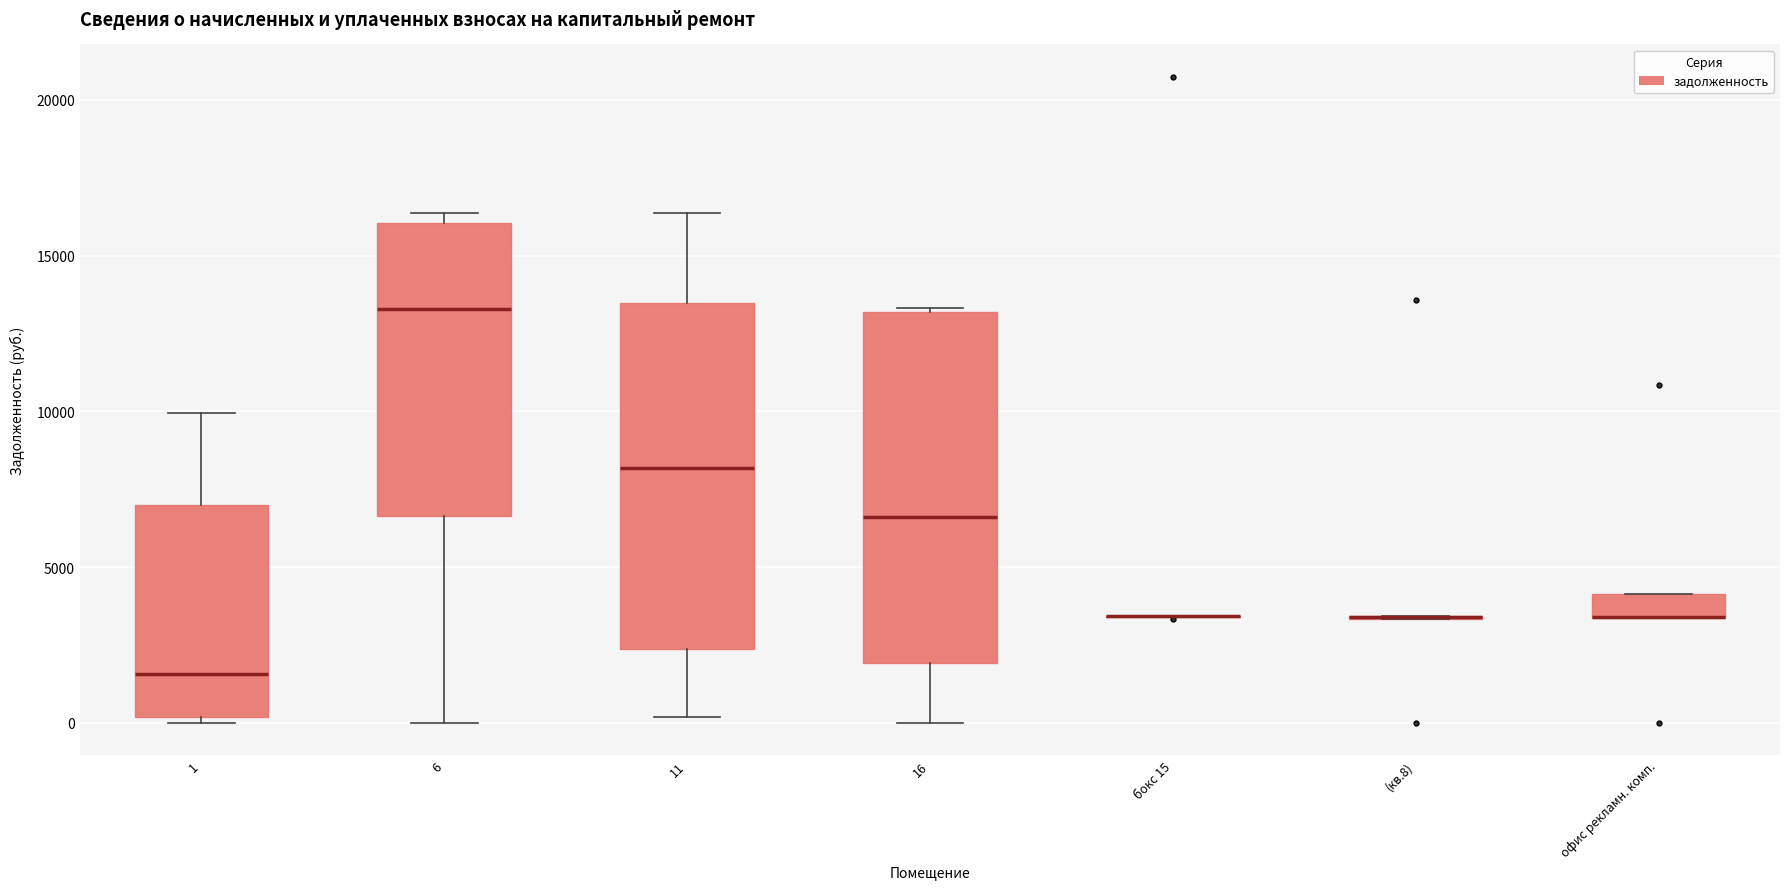

Reading left to right, transcribe this box plot: for each box, give where its median line is, the range the box spans, and where its two whiskers end, as read against the y-axis. The values are not printed on the chart, so give them approximately, as read against the axis.

1: median 1500, box 0 to 7000, whiskers 0 (just below the box's lower edge) to 10000
6: median 13500, box 6500 to 16000, whiskers 0 to 16500
11: median 8000, box 2500 to 13500, whiskers 0 to 16500
16: median 6500, box 2000 to 13000, whiskers 0 to 13500
бокс 15: box collapsed to a line at 3500, whiskers 3500 to 3500
(кв.8): box collapsed to a line at 3500, whiskers 3500 to 3500
офис рекламн. комп.: median 3500 (drawn on the box's lower edge), box 3500 to 4000, whiskers 3500 to 4000